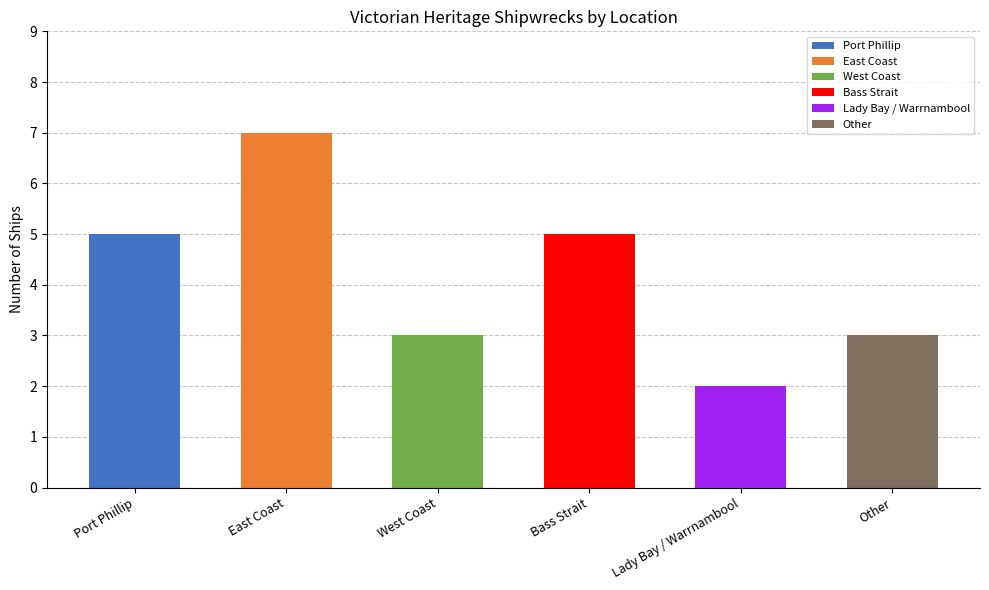

Reading left to right, extract all data points from this chart.

counts=5	1=7	2=3	3=5	4=2	5=3